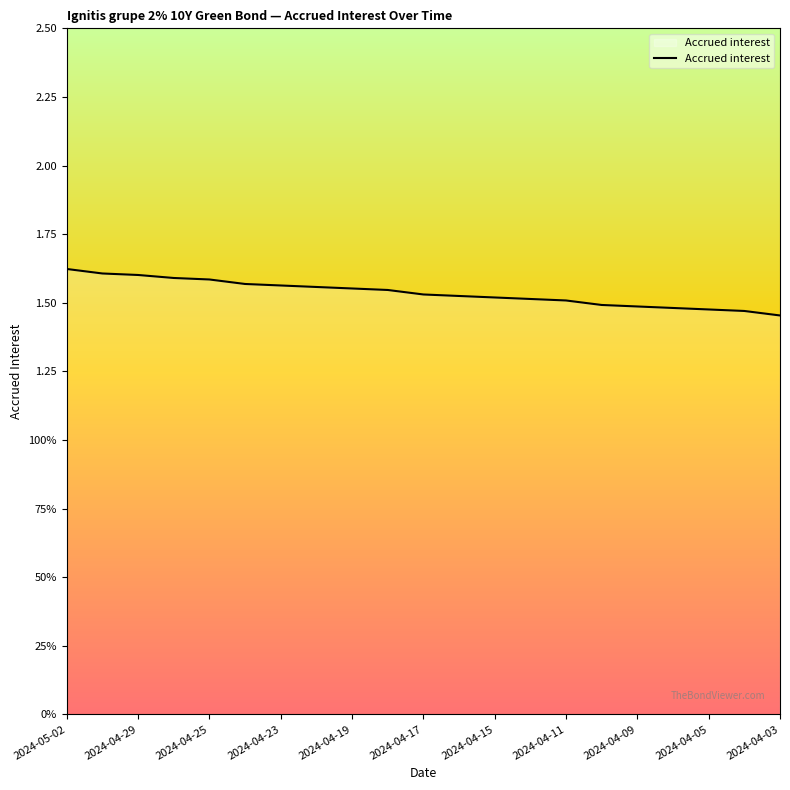

What is the value of the 11th point from the left?

1.5